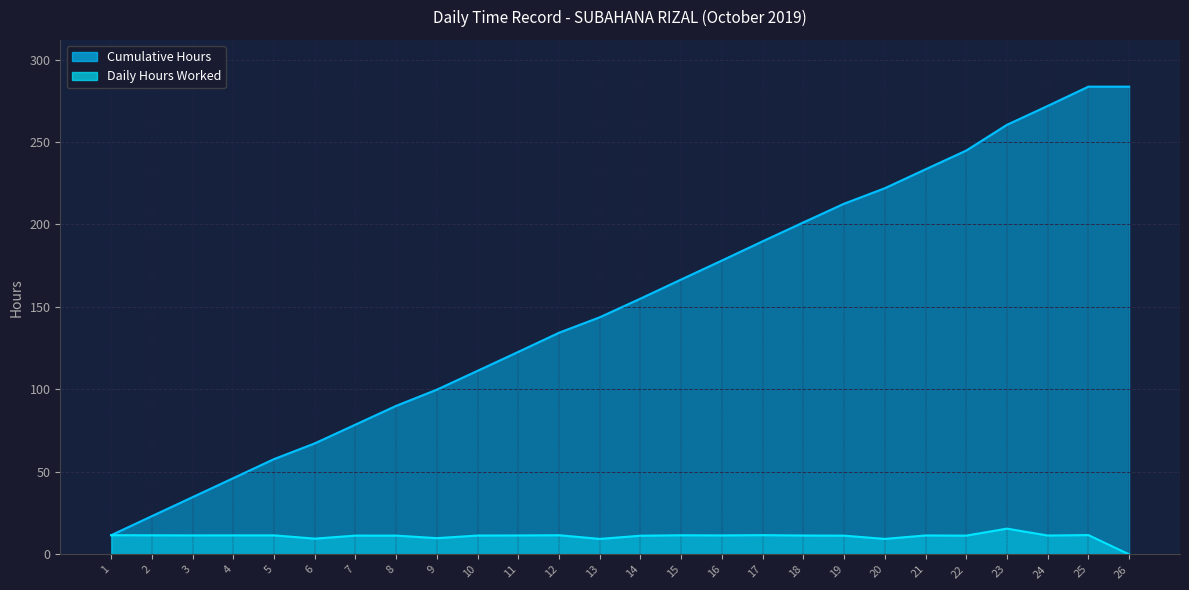

Which series has the widest spread of values?

Cumulative Hours